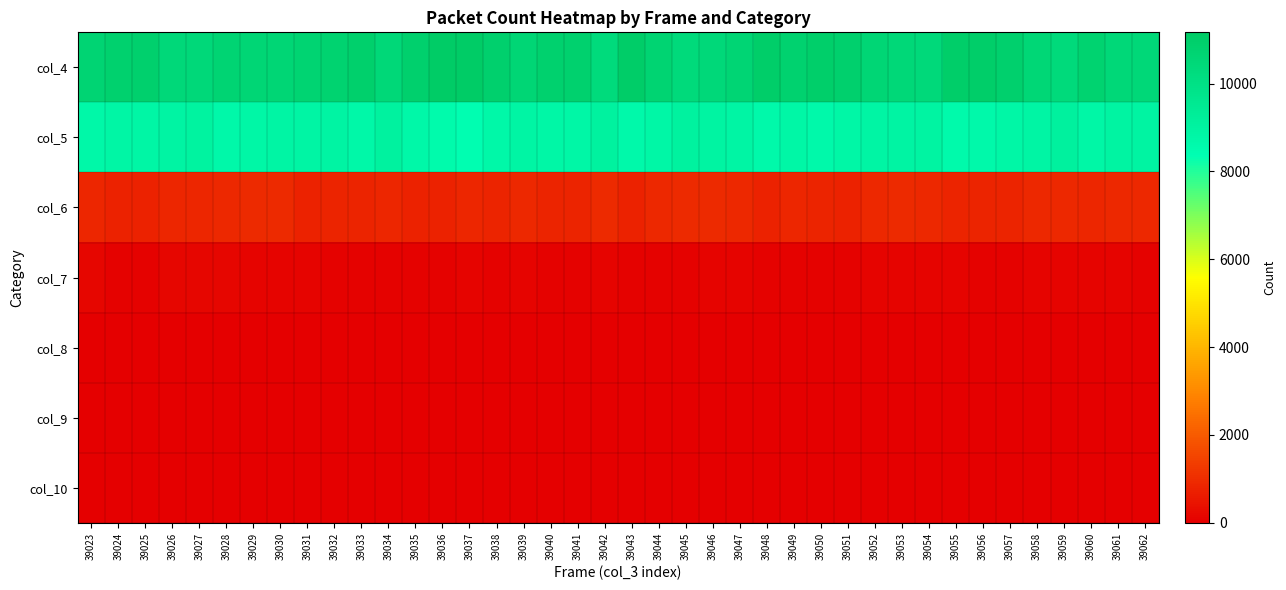

How many series are shown in this chart?

7